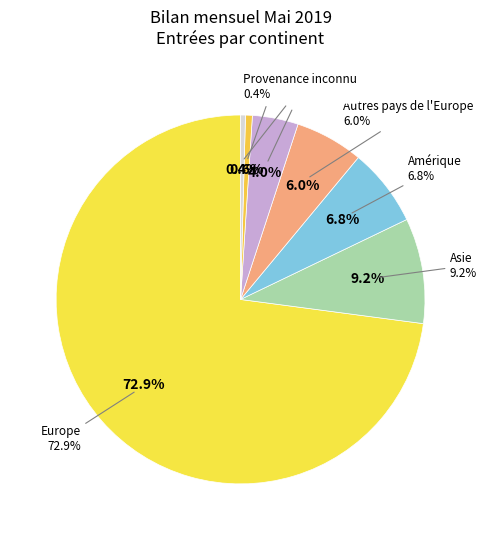

Is there any slice that represents more than half of the pie?

Yes